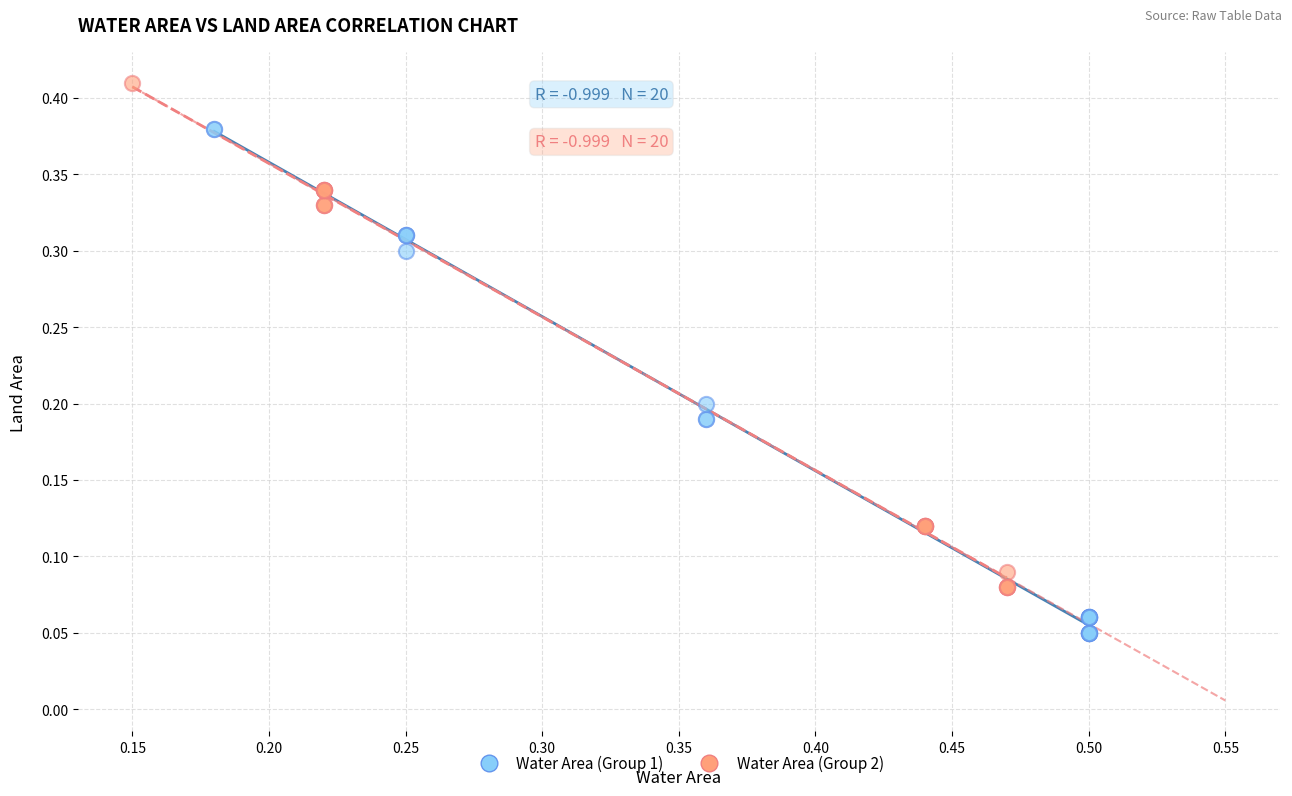

What are all the series names shown in the legend?

Water Area (Group 1), Water Area (Group 2)